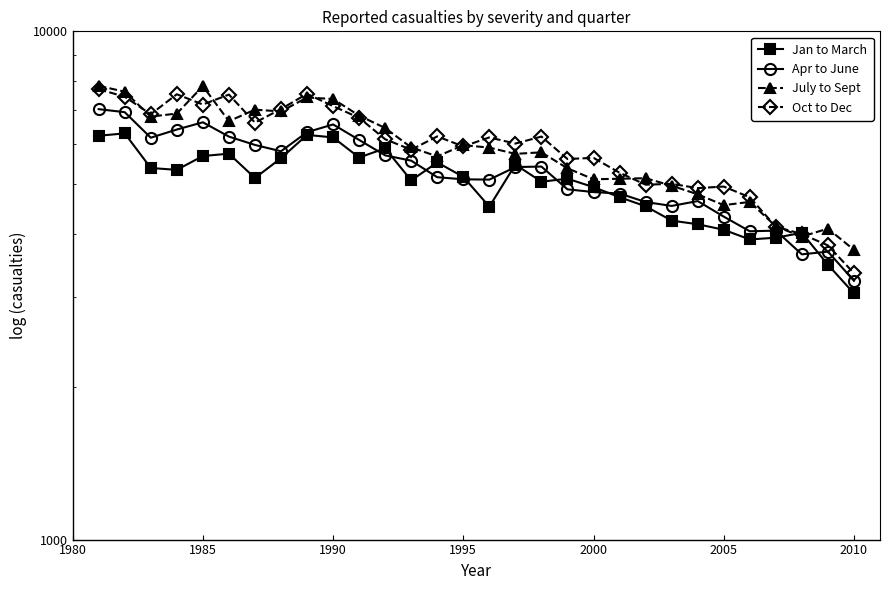

How many times do July to Sept and Jan to March cross each other?

2